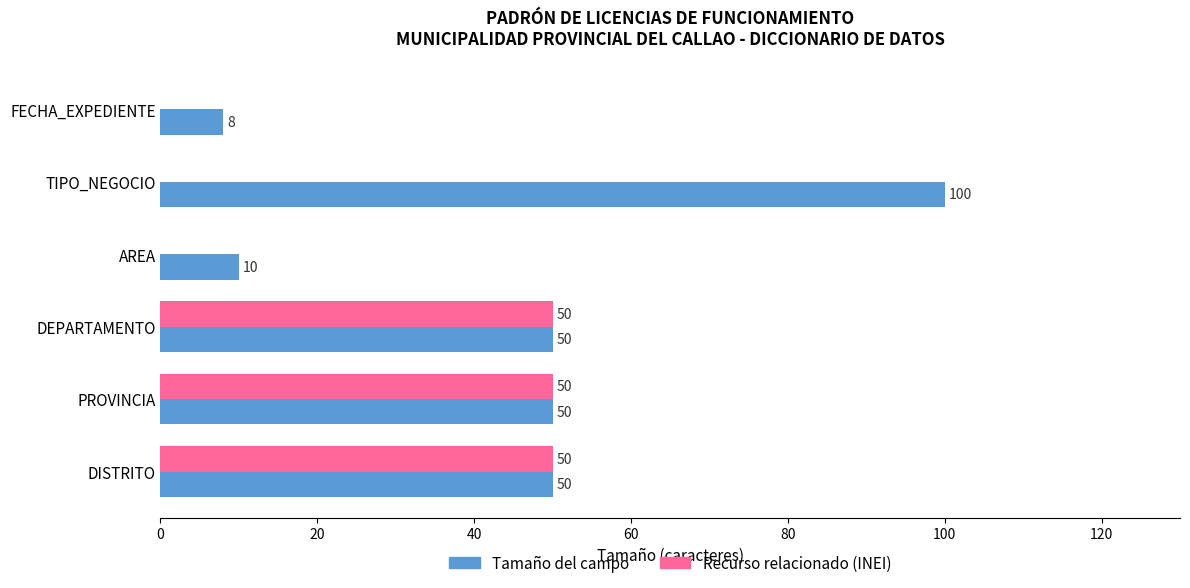

What is the sum of the Tamaño del campo values at AREA and FECHA_EXPEDIENTE?

18